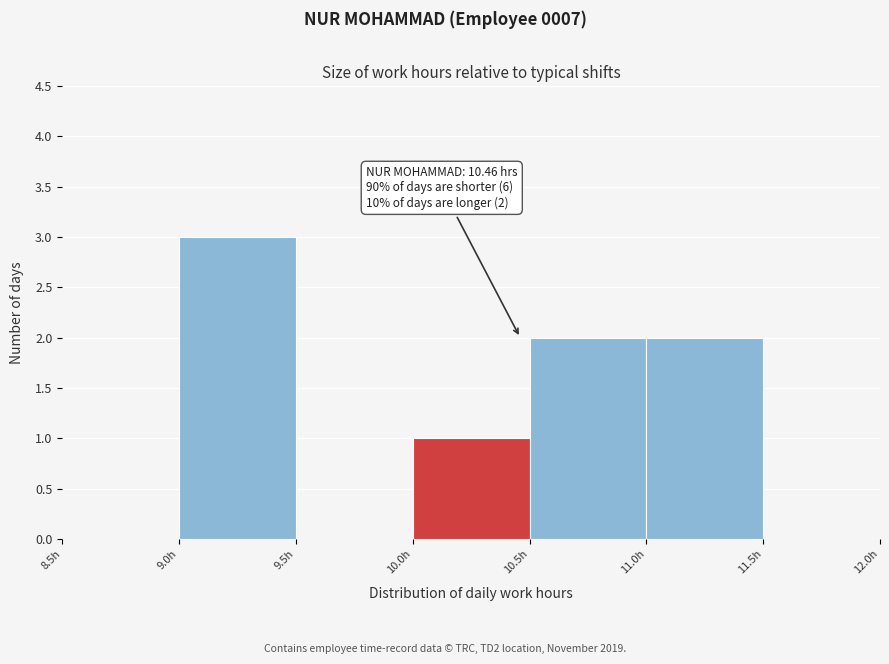

Over which range of the x-axis is the bar tallest?

9.0 to 9.5